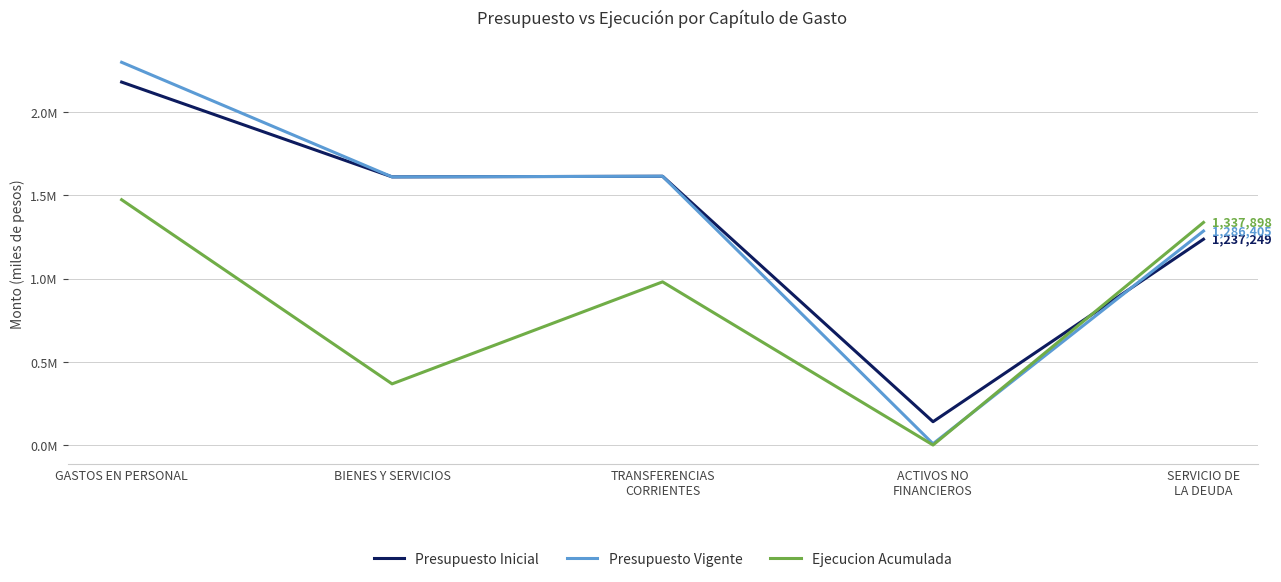

Which series has the widest spread of values?

Presupuesto Vigente